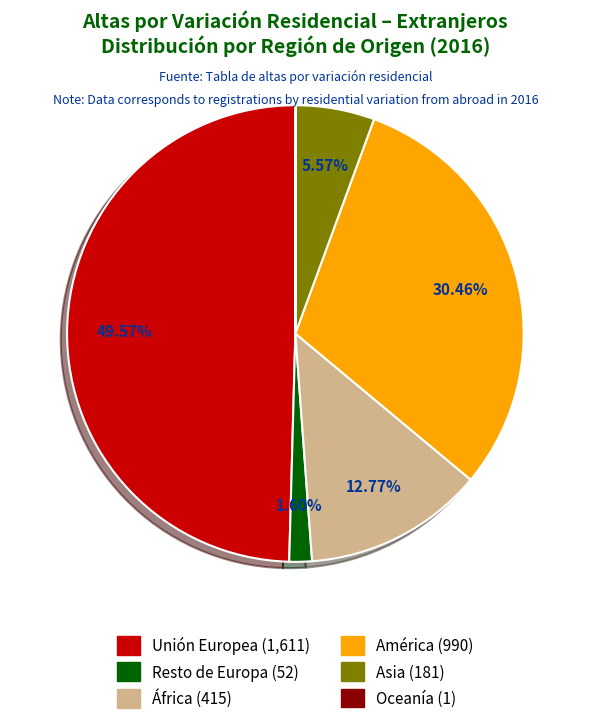

True or false: África accounts for 2% of the total.

False